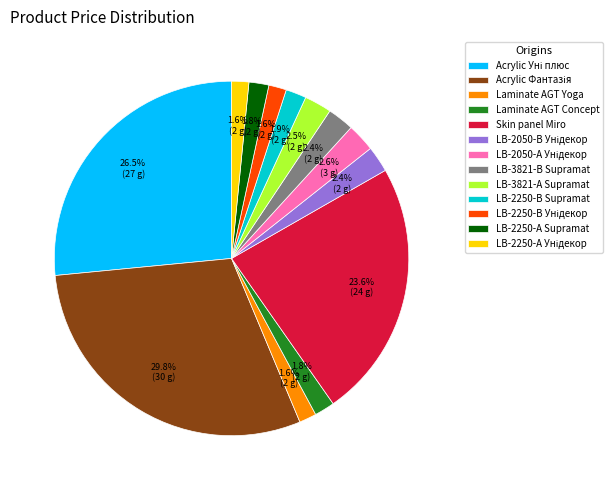

Does Laminate AGT Yoga represent more than half of the total?

No